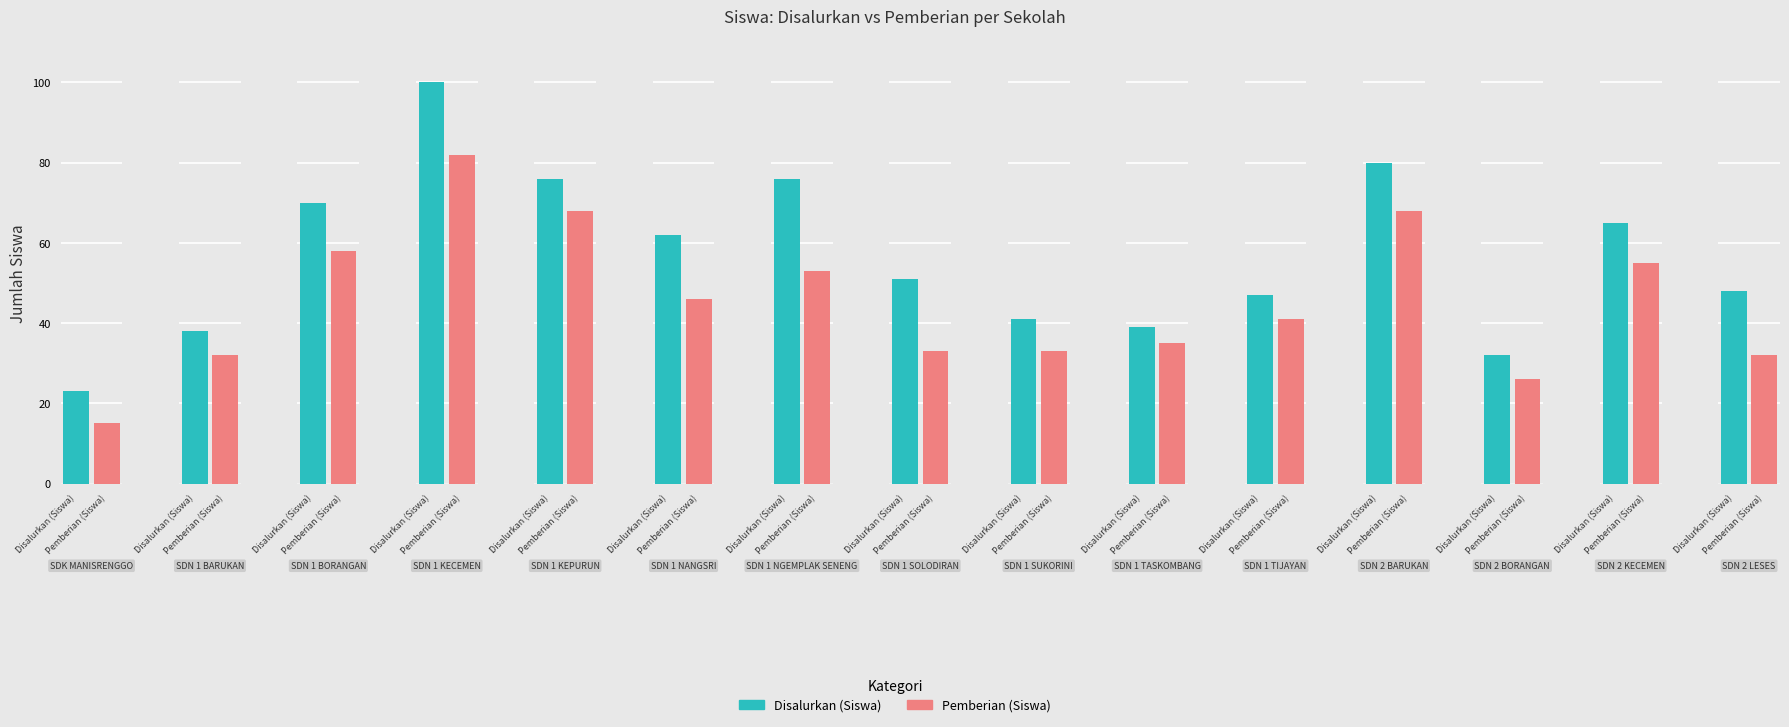

What is the difference between the Pemberian (Siswa) values at SD NEGERI 1 NANGSRI and SD NEGERI 1 BARUKAN?

14